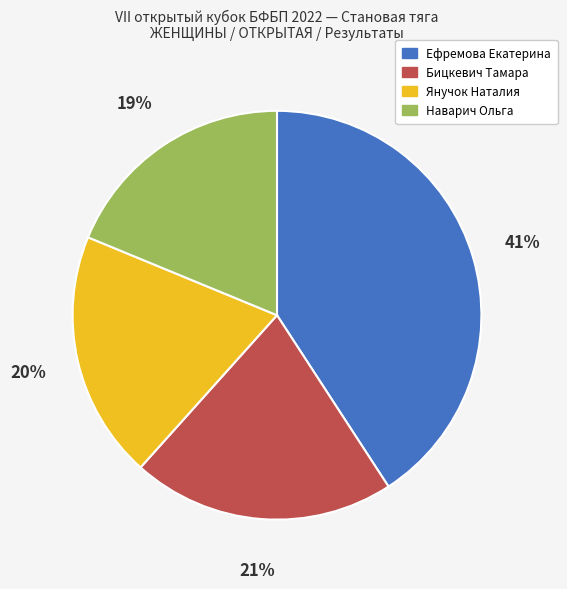

What is the largest slice in the pie chart?

Ефремова Екатерина